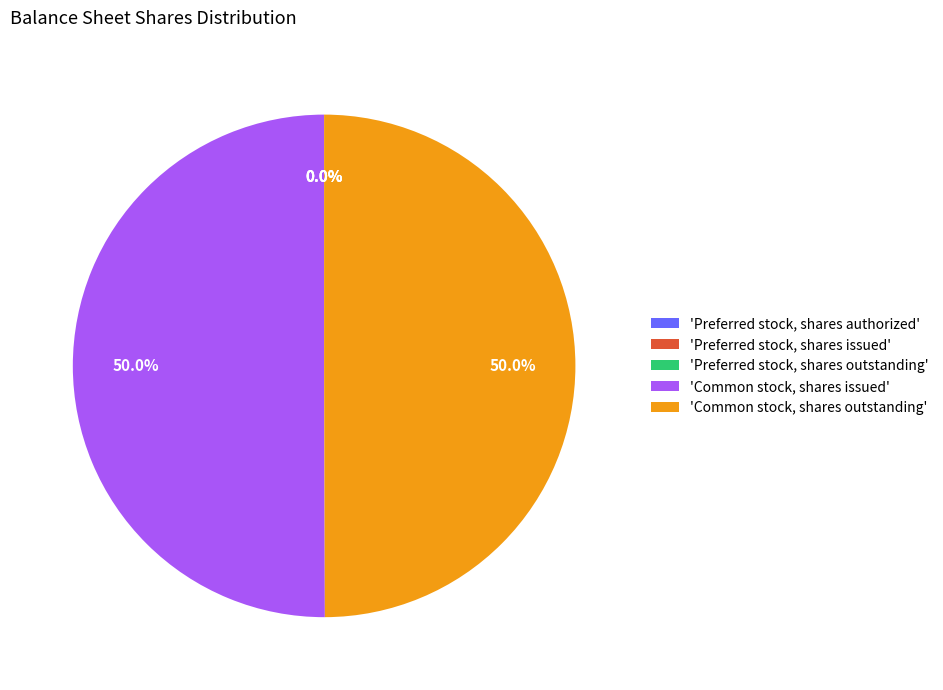

Do 'Common stock, shares issued' and 'Common stock, shares outstanding' together represent more than half of the pie?

Yes